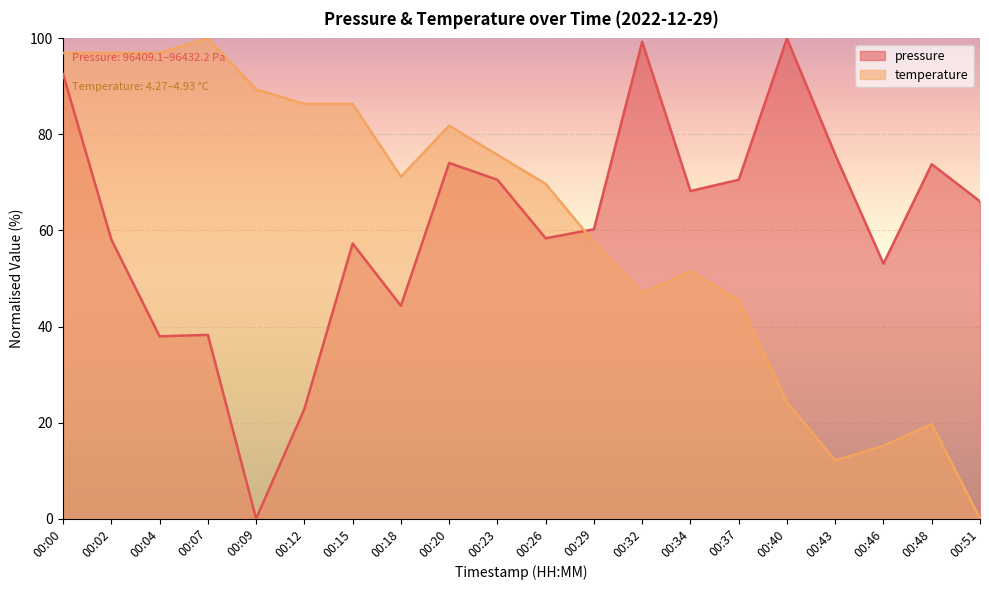

True or false: temperature and pressure cross at least once.

True